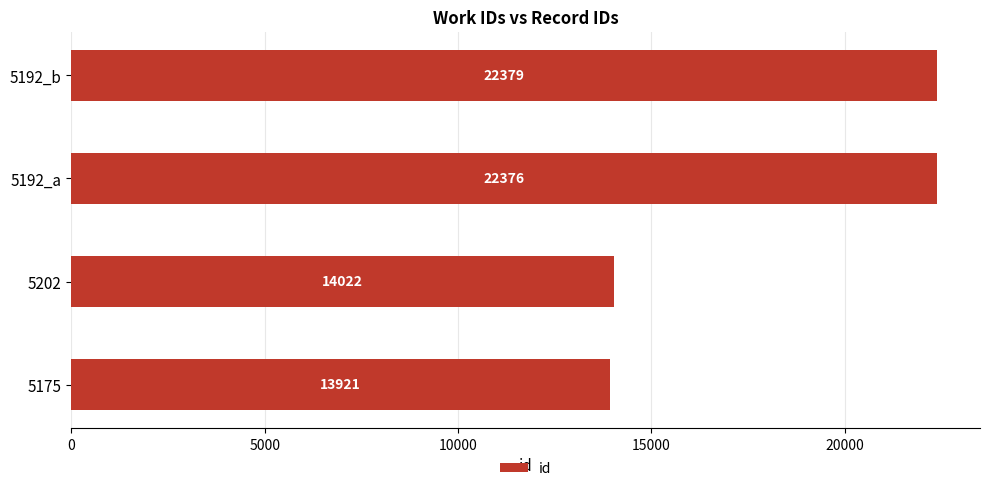

What is the change in value from 5175 to 5192_b?

+8458